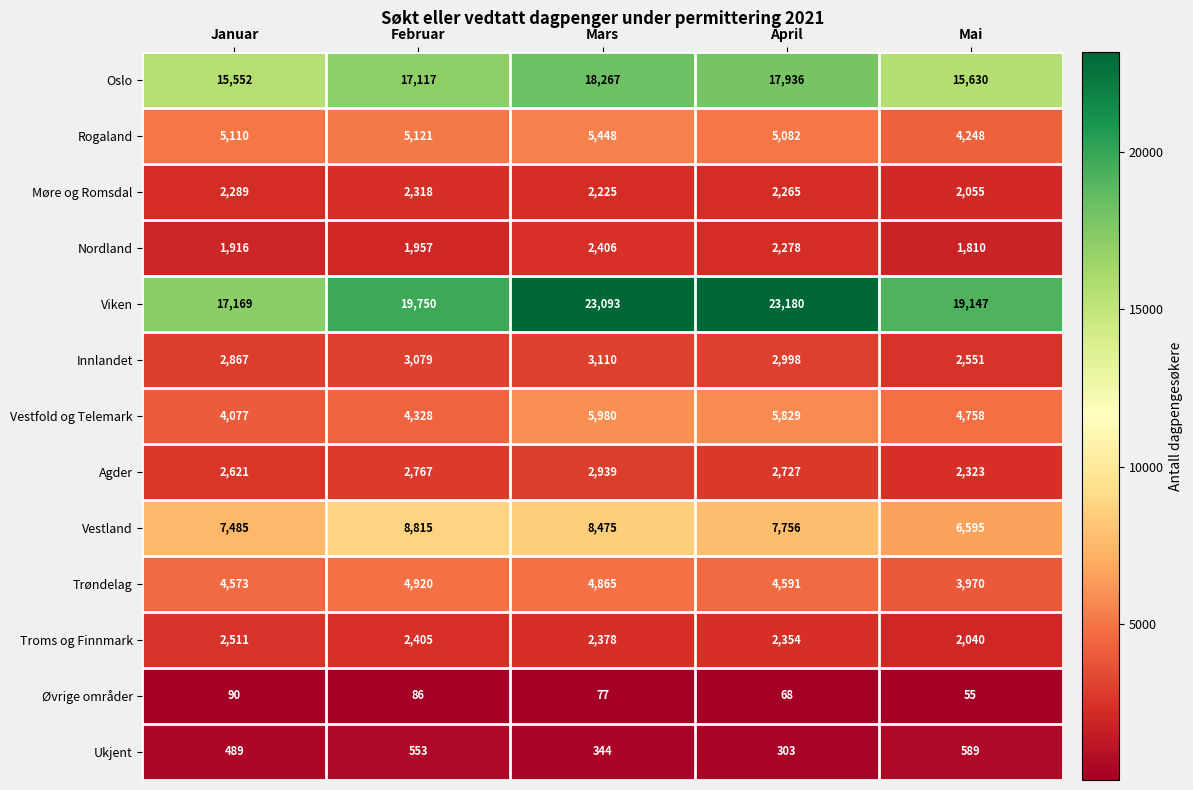

At how many categories does at least one series exceed 18310?

4